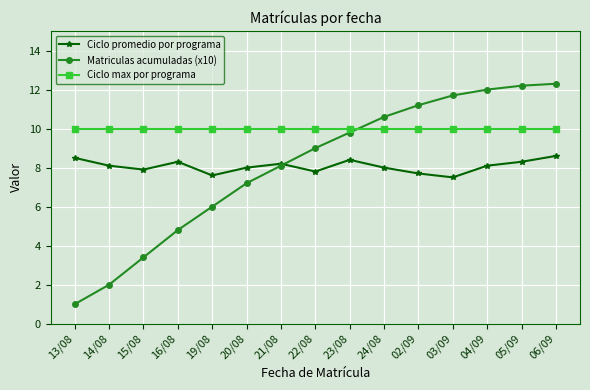

What is the label of the 6th point from the left?

20/08